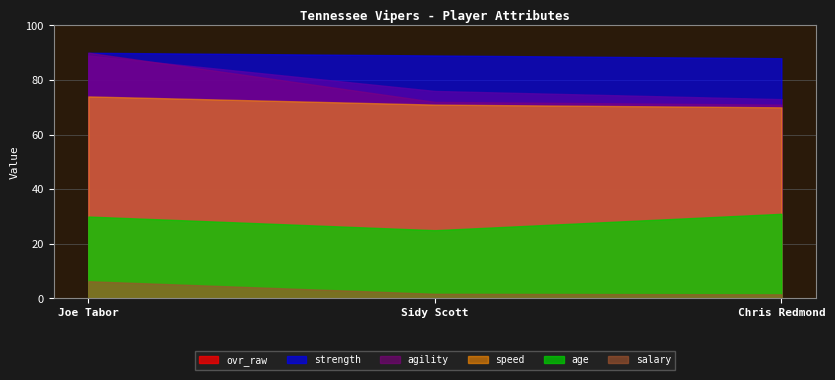

The value of strength at Chris Redmond is 39.7. True or false?

False